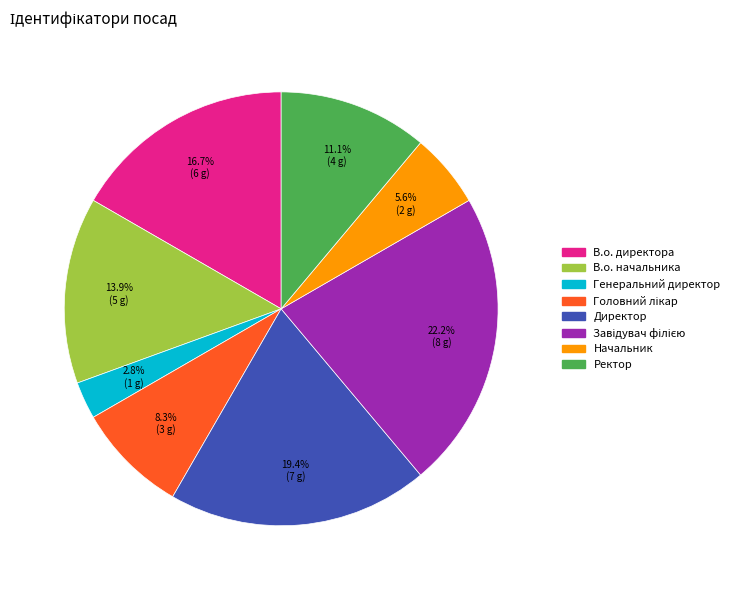

What is the smallest slice in the pie chart?

Генеральний директор